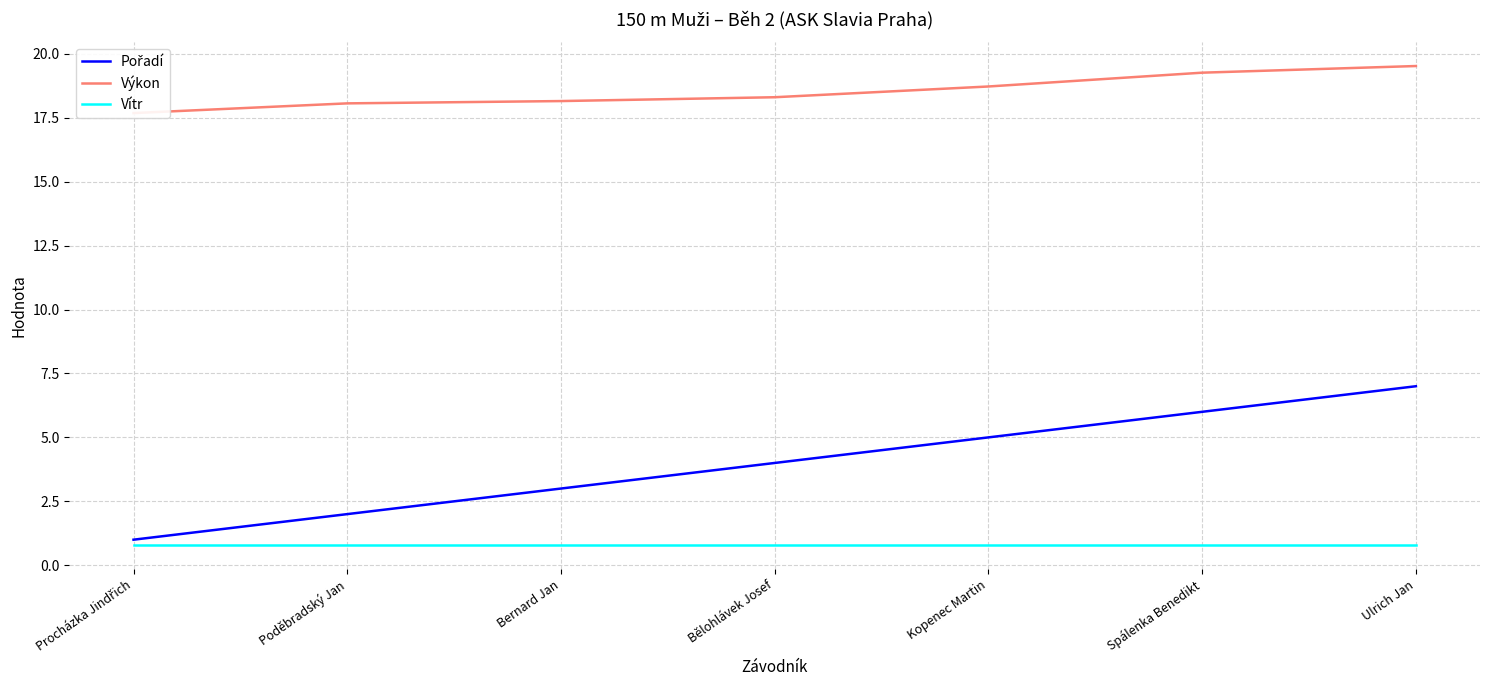

True or false: Vítr has a value of 1.4 at Poděbradský Jan.

False